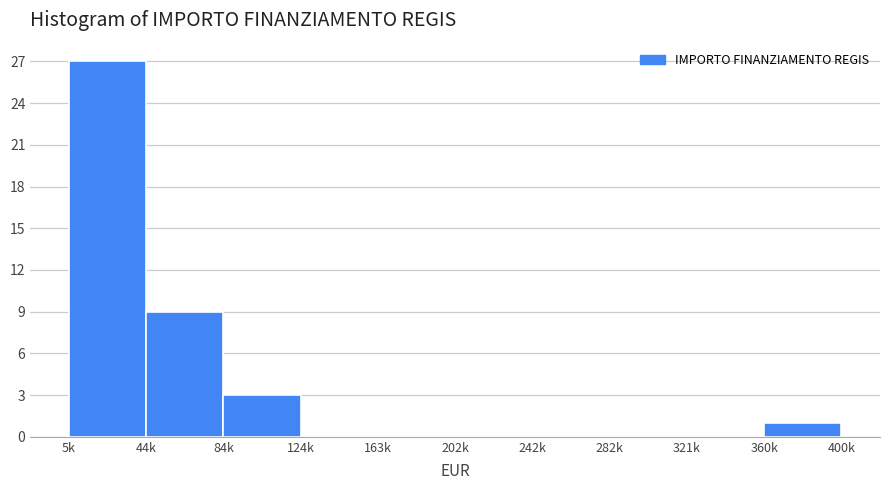

Reading left to right, list all the values displayed in this chart.

5k=27	44k=9	84k=3	124k=0	163k=0	202k=0	242k=0	282k=0	321k=0	360k=1